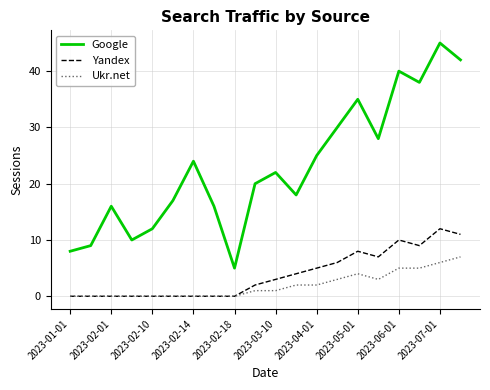

Which series has the largest total across all categories?

Google